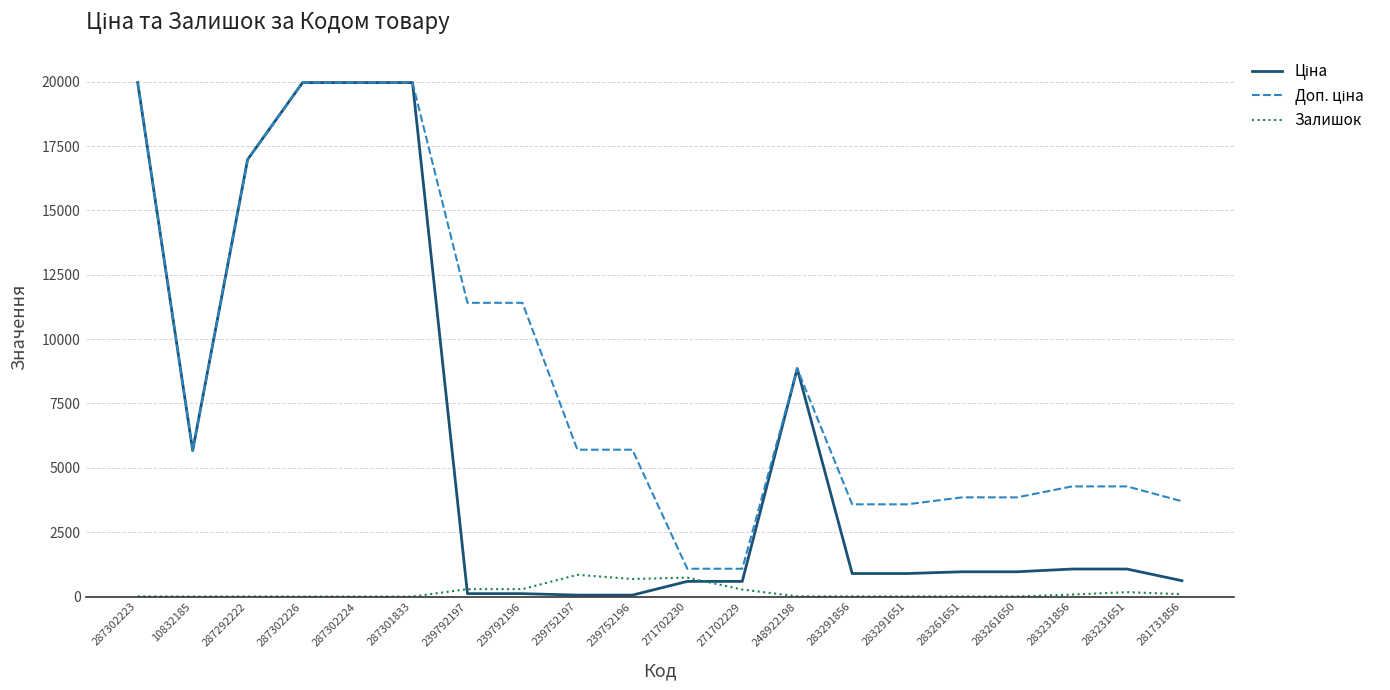

True or false: Залишок has a value of 289.0 at 239792197.

True